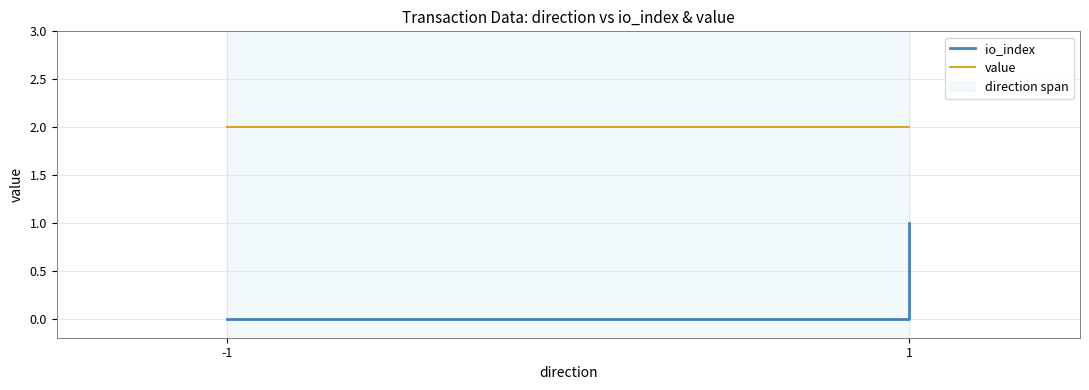

What are all the series names shown in the legend?

io_index, value